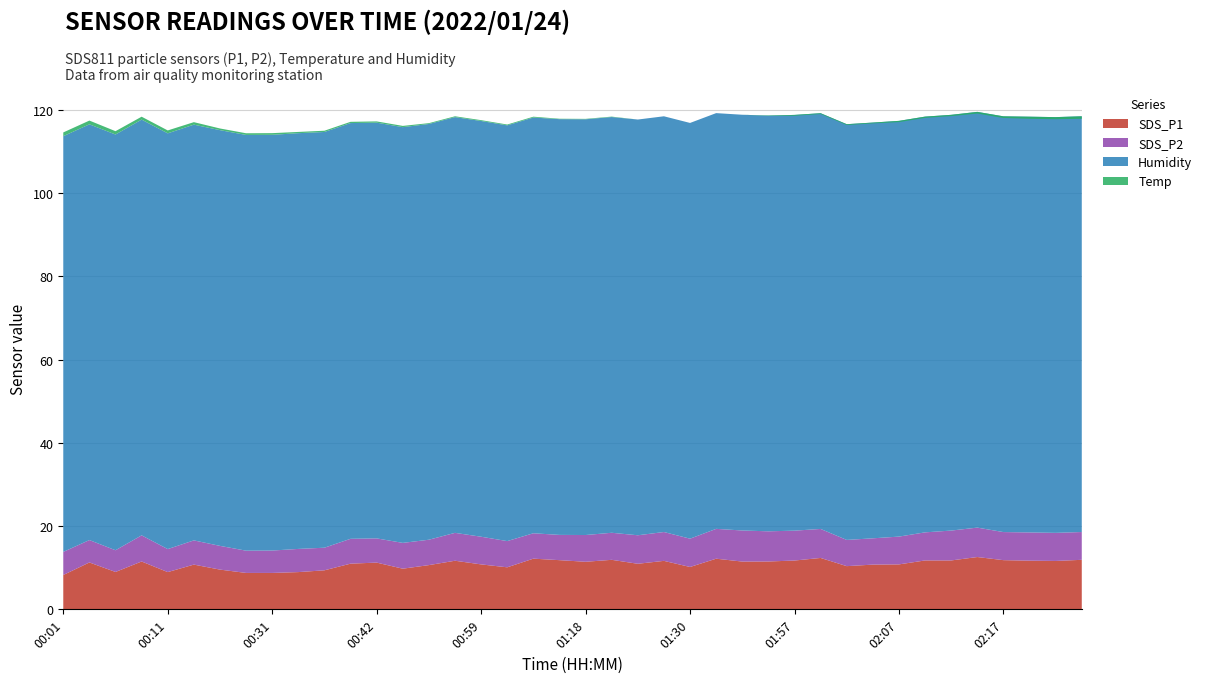

Reading left to right, transcribe all the data shown in this chart.

SDS_P1: 8.2	11.3	9.0	11.5	8.9	10.8	9.6	8.8	8.8	8.9	9.4	11.0	11.2	9.8	10.6	11.7	10.8	10.1	12.2	11.8	11.4	11.9	10.9	11.7	10.2	12.2	11.5	11.5	11.7	12.3	10.4	10.8	10.8	11.8	11.8	12.6	11.8	11.7	11.6	11.9
SDS_P2: 5.5	5.4	5.2	6.3	5.5	5.8	5.7	5.3	5.4	5.6	5.4	6.0	5.8	6.2	6.1	6.7	6.7	6.3	6.1	6.1	6.4	6.5	6.8	6.9	6.8	7.2	7.5	7.2	7.2	7.0	6.3	6.3	6.7	6.8	7.2	7.1	6.8	6.8	6.8	6.7
Humidity: 99.9	99.9	99.9	99.9	99.9	99.9	99.9	99.9	99.9	99.9	99.9	99.9	99.9	99.9	99.9	99.9	99.9	99.9	99.9	99.9	99.9	99.9	99.9	99.9	99.9	99.9	99.9	99.9	99.9	99.9	99.9	99.9	99.9	99.9	99.9	99.9	99.9	99.9	99.9	99.9
Temp: 0.9	0.9	0.8	0.7	0.7	0.6	0.4	0.4	0.4	0.3	0.3	0.3	0.3	0.3	0.2	0.2	0.2	0.2	0.2	0.1	0.1	0.1	0.0	0.0	0.0	0.0	0.0	-0.1	-0.2	-0.2	-0.2	-0.2	-0.3	-0.3	-0.3	-0.4	-0.4	-0.5	-0.5	-0.6